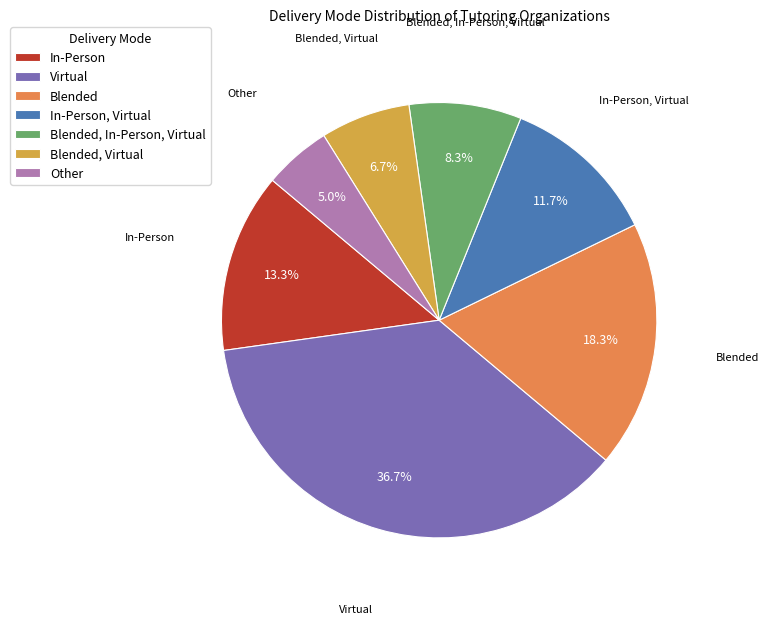

What is the smallest slice in the pie chart?

Other